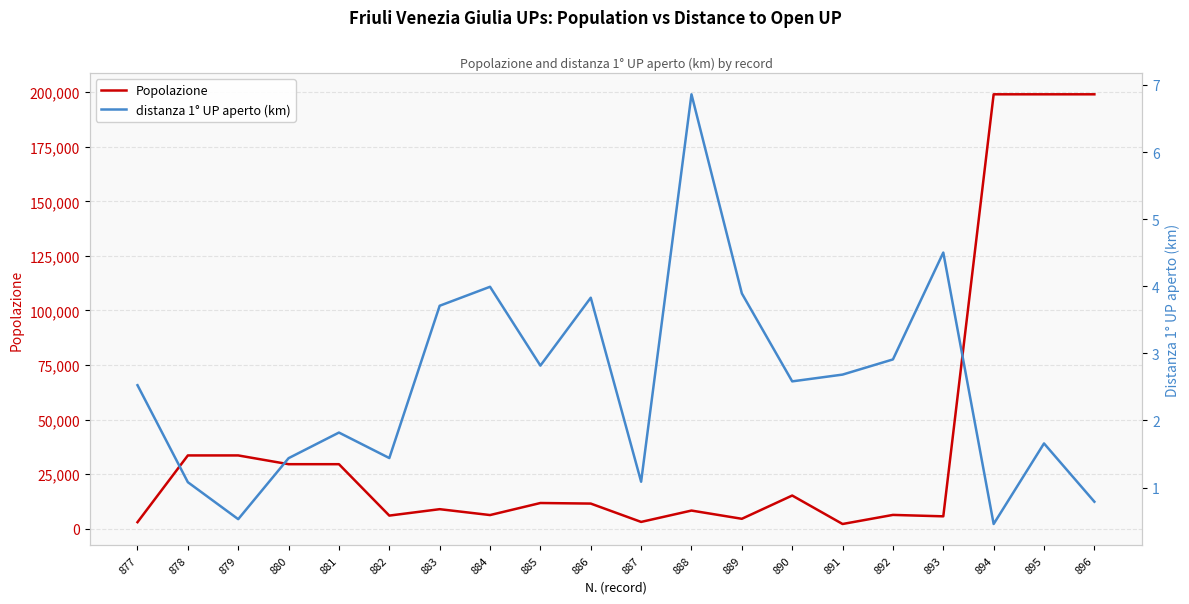

What are all the series names shown in the legend?

Popolazione, distanza 1° UP aperto (km)